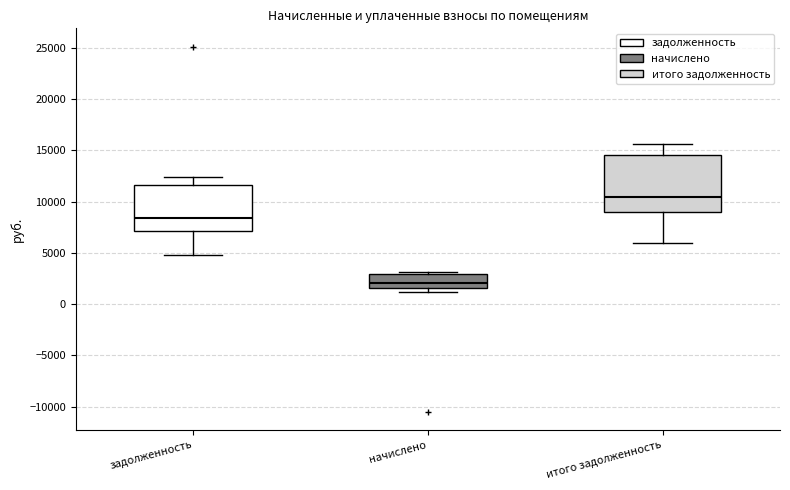

Which box's median line is the highest?

итого задолженность